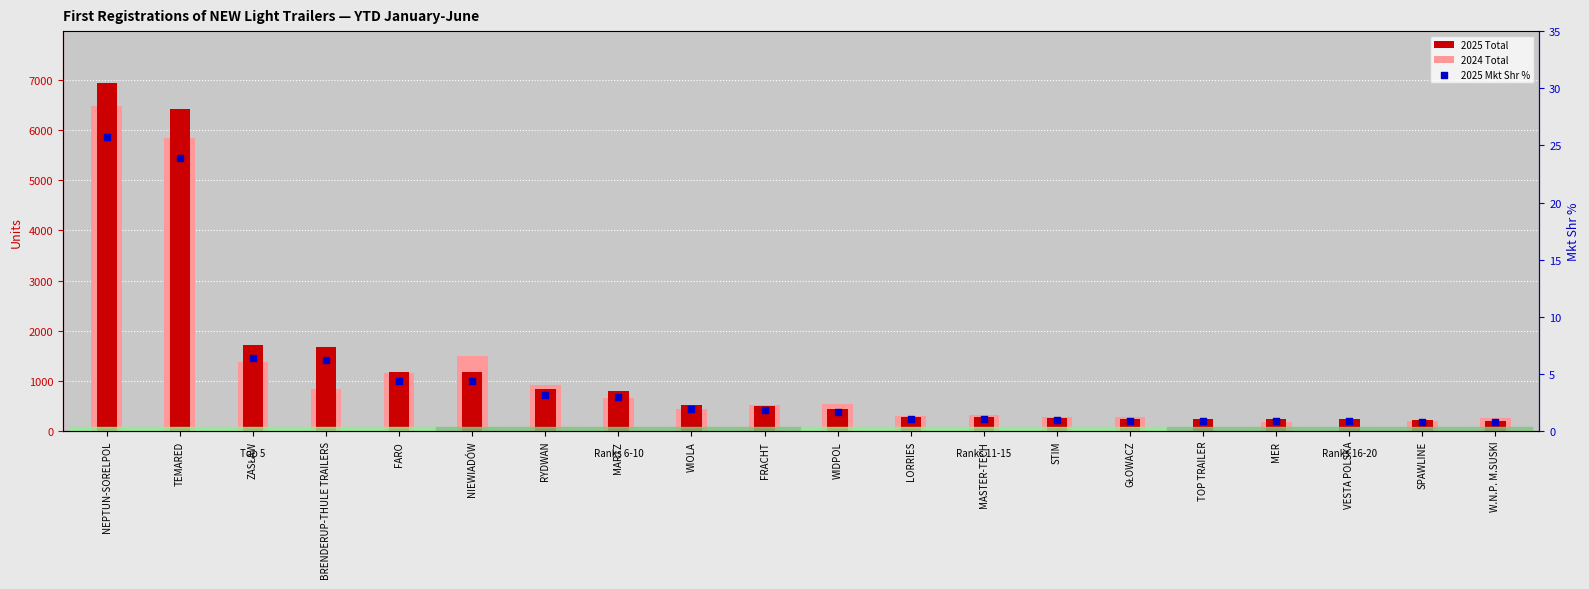

At how many categories does at least one series exceed 6666?

1